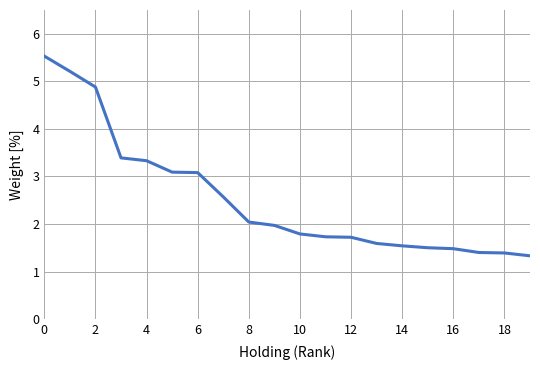

What is the difference between the maximum and minimum values?

4.2